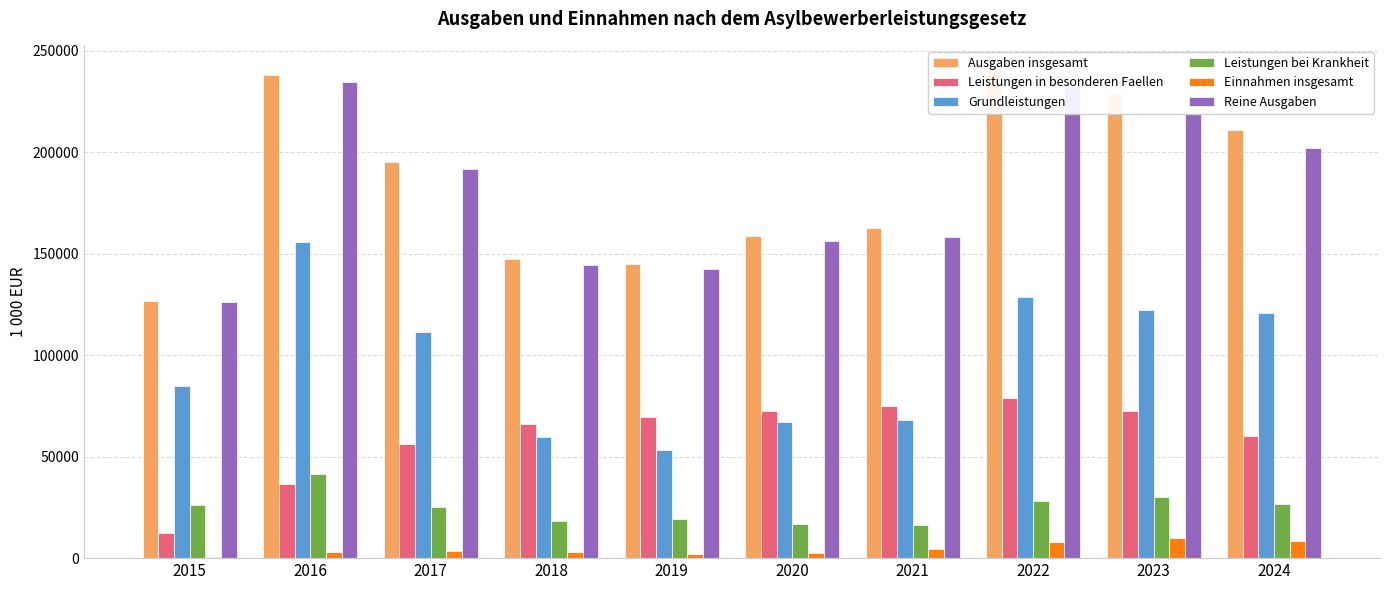

Which series changed the most between 2016 and 2020?

Grundleistungen